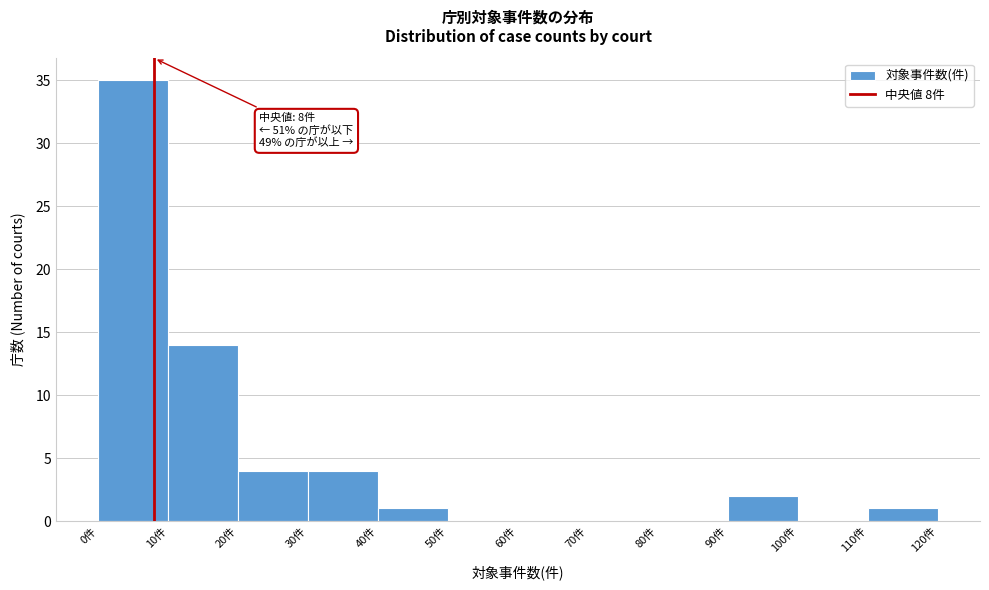

Which range on the x-axis has the tallest bar?

0 to 10